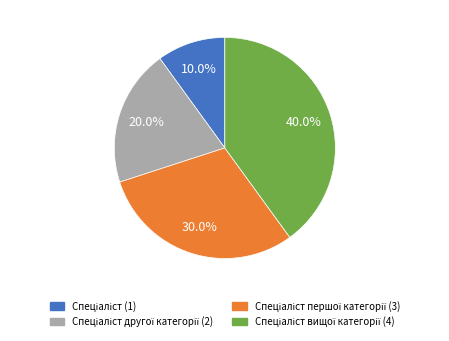

Is there a majority slice in this chart?

No